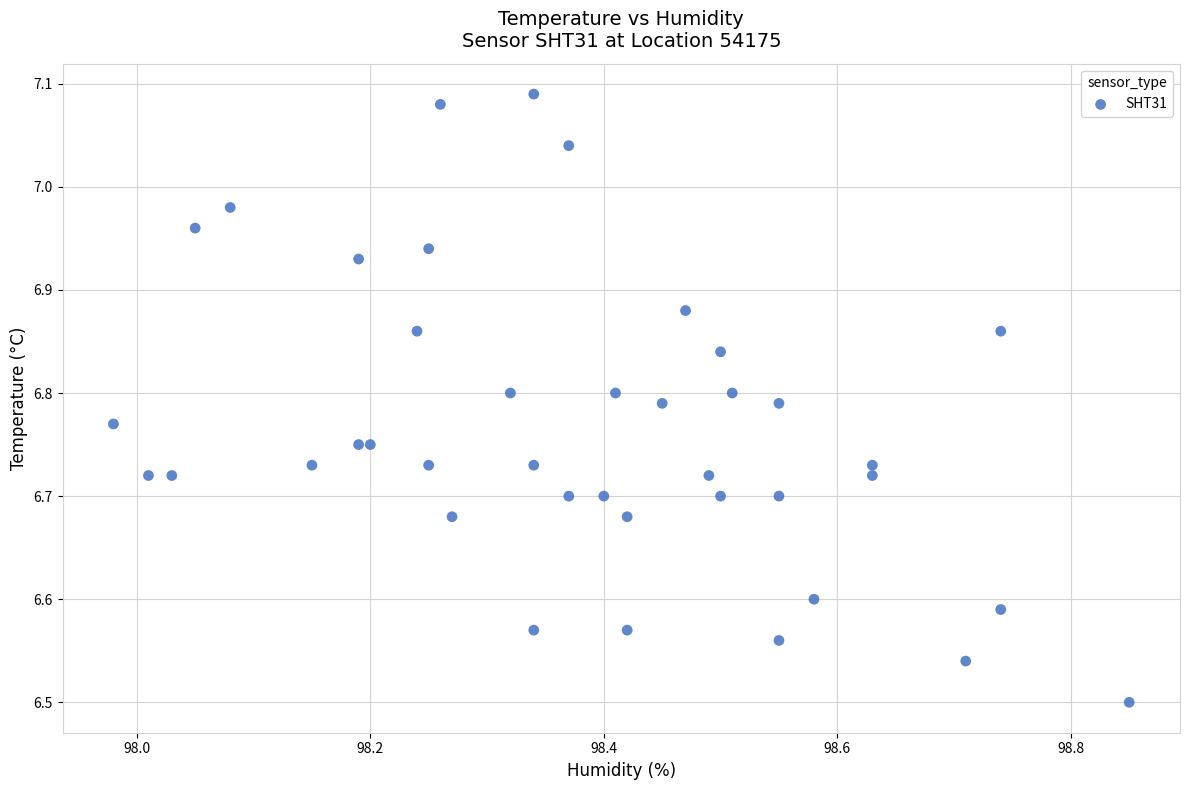

What is the range of Y values (max minus min)?

0.6